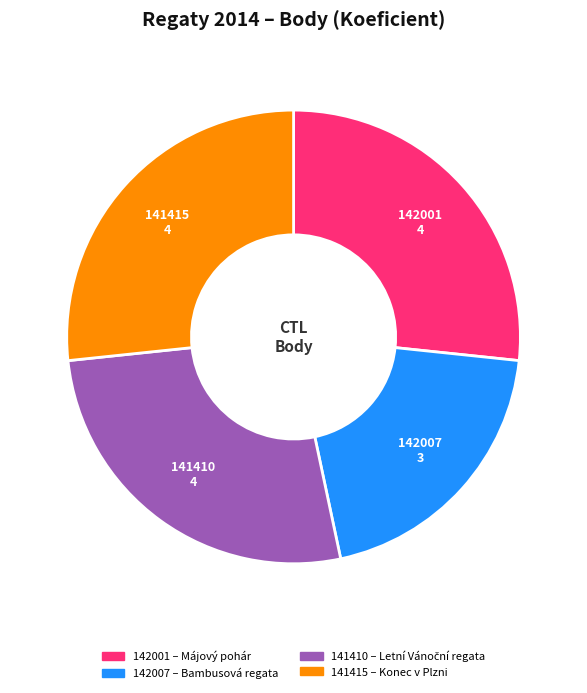

Is the sum of 141415 and 141410 greater than half?

Yes